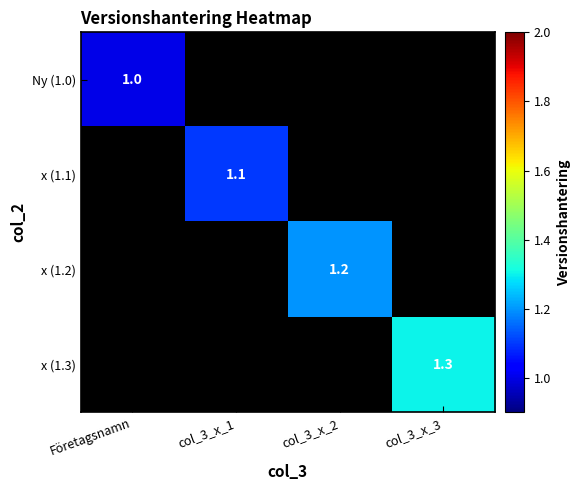

The x (1.1) series shows 1.8 at col_3_x_1. True or false?

False